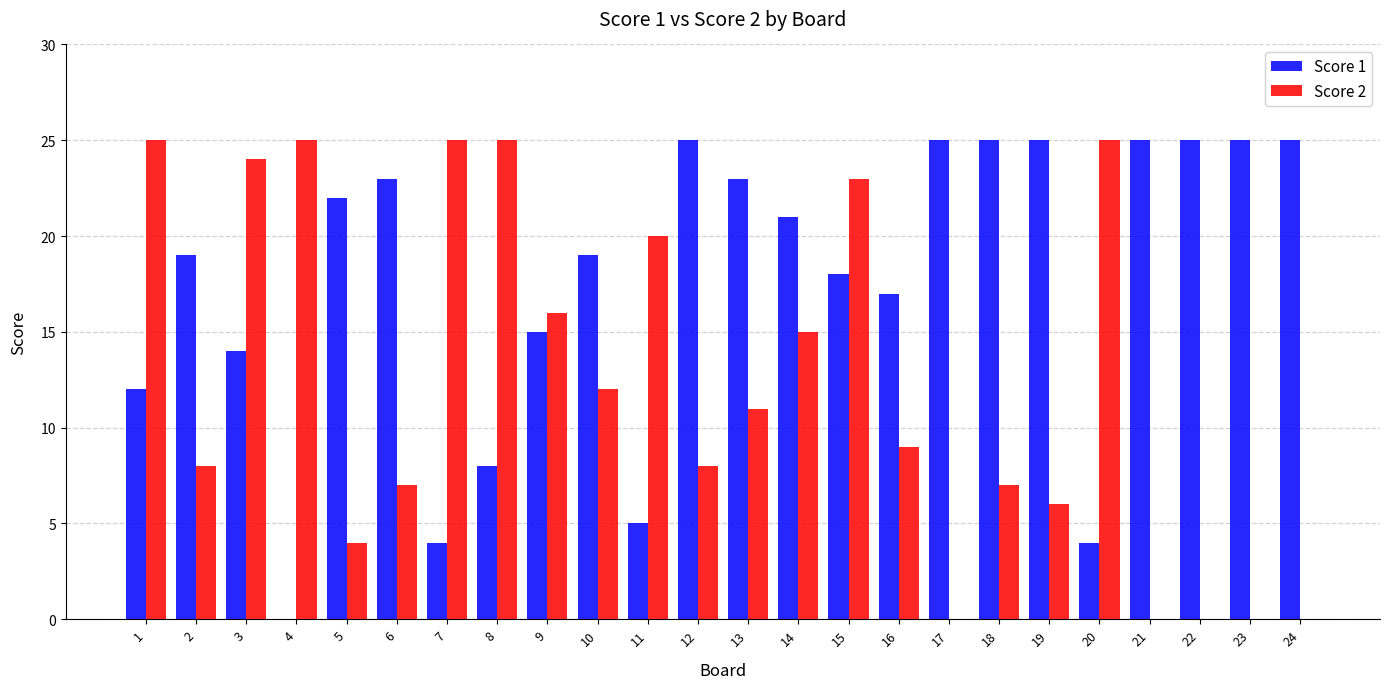

What is the maximum value shown in the chart?

25